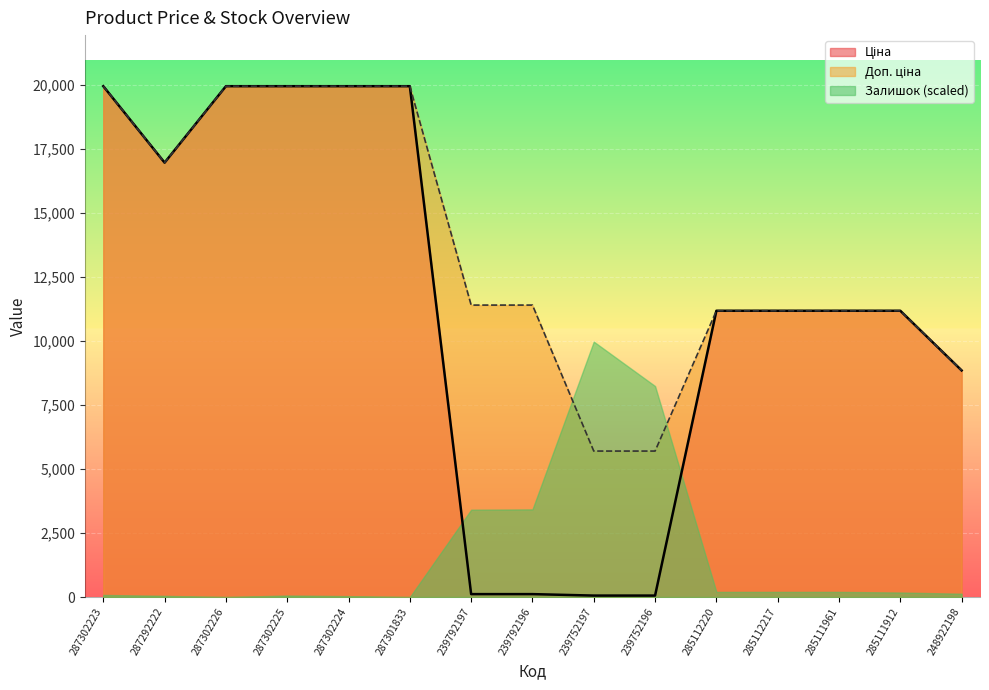

What is the sum of the Ціна values at 285112220 and 287292222?

28164.5